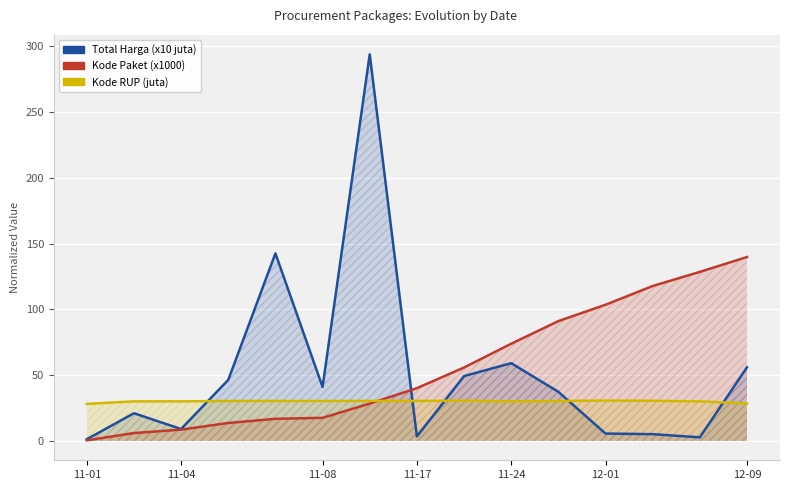

Rank the categories by Kode Paket (x1000) value from lowest to highest.

11-01, 11-04, 11-08, 11-17, 11-24, 12-01, 12-09, 7, 8, 9, 10, 11, 12, 13, 14